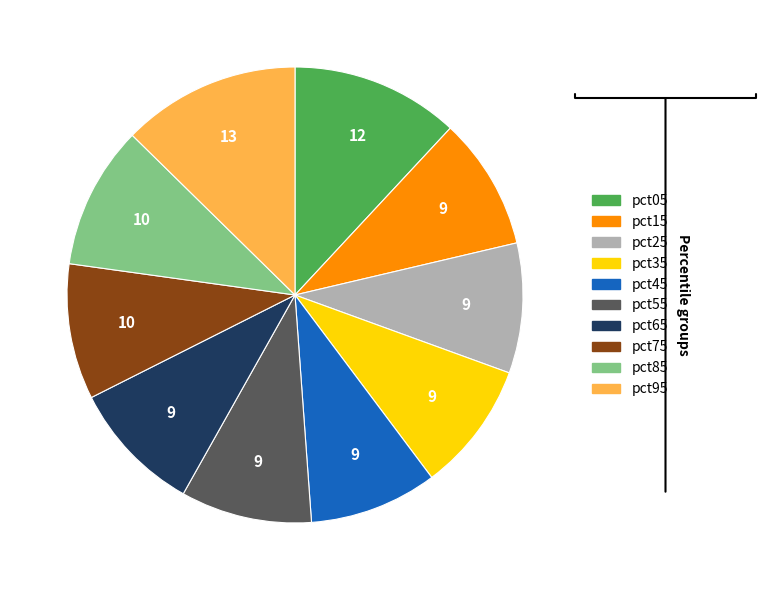

Which slice is the largest?

pct95